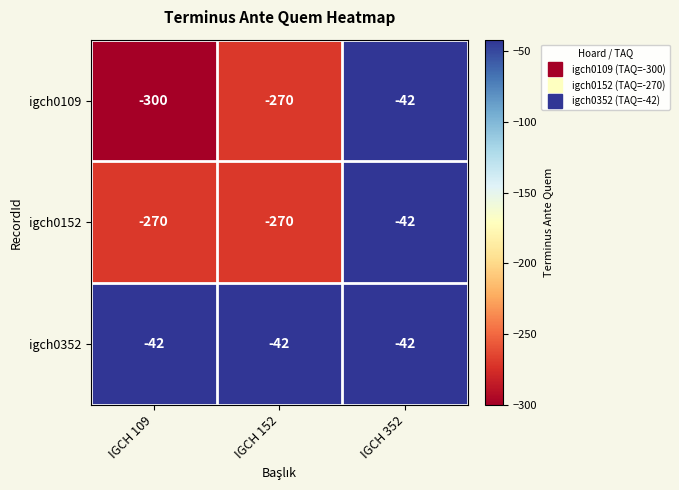

Which series has the largest total across all categories?

igch0352